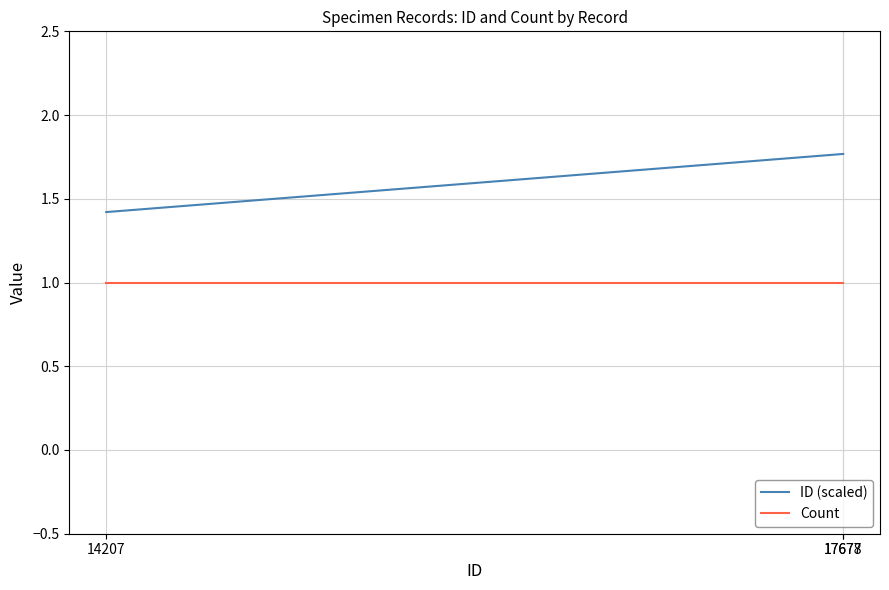

List the series in order of their overall mean, highest first.

ID (scaled), Count